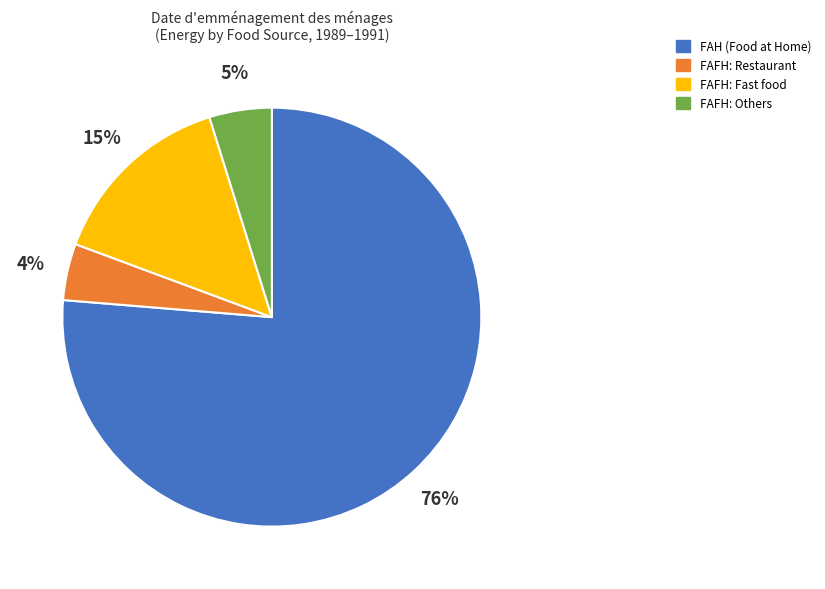

The FAFH: Fast food slice represents 15% of the pie. True or false?

True